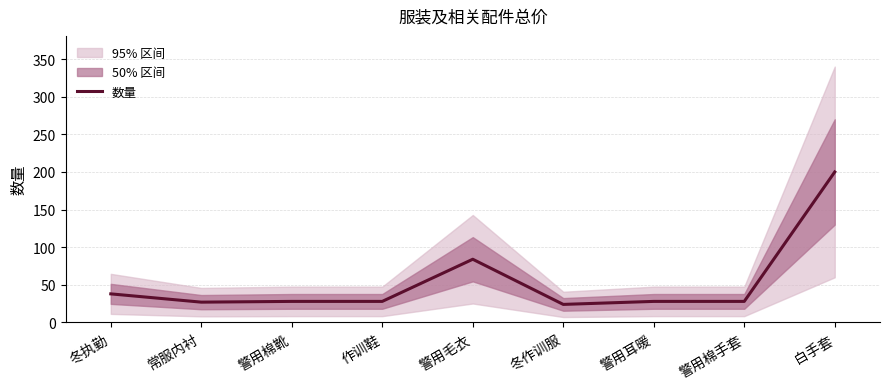

At which category does the chart reach its peak across all series?

白手套